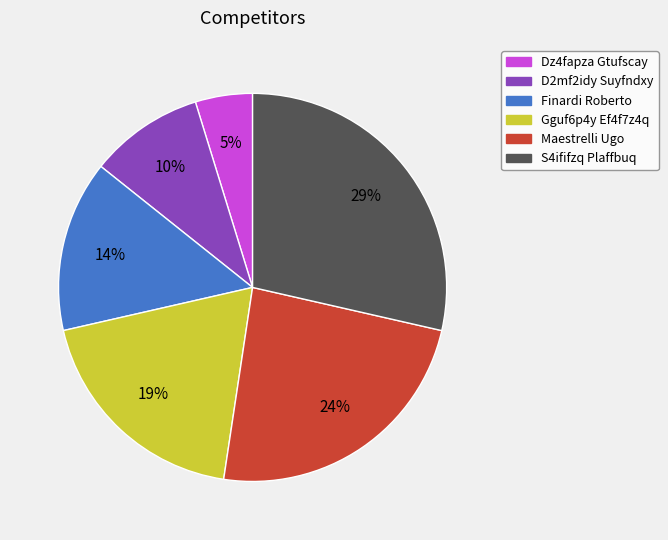

Is the sum of Gguf6p4y Ef4f7z4q and Dz4fapza Gtufscay greater than half?

No